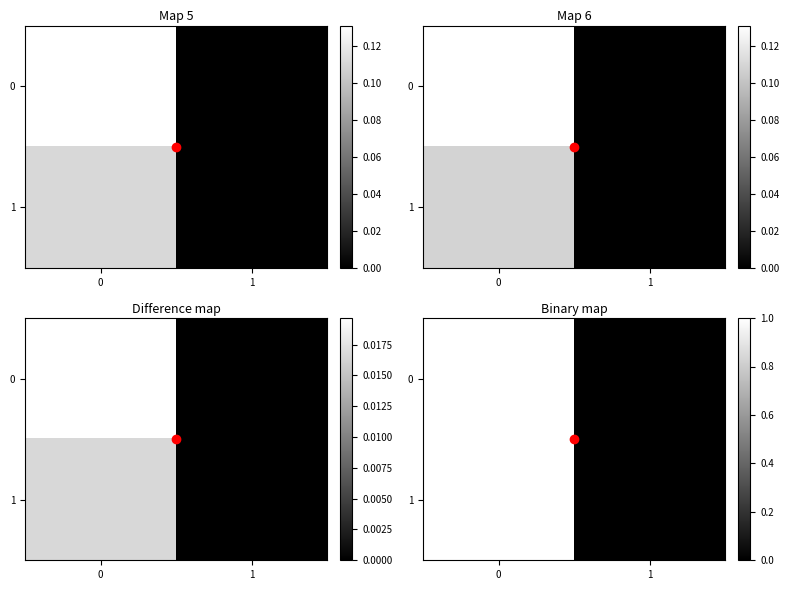

Which category has the lowest value in the 0 series?

1